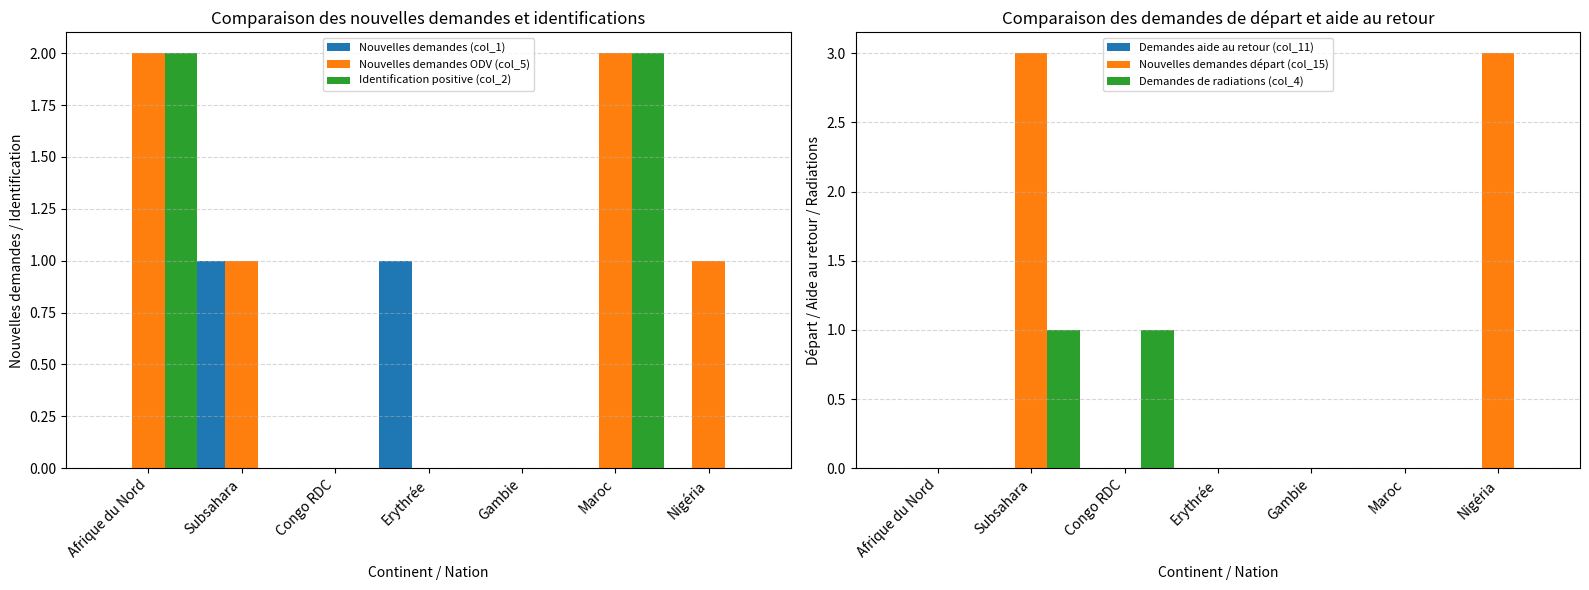

The Identification positive (col_2) series shows -1 at Gambie. True or false?

False